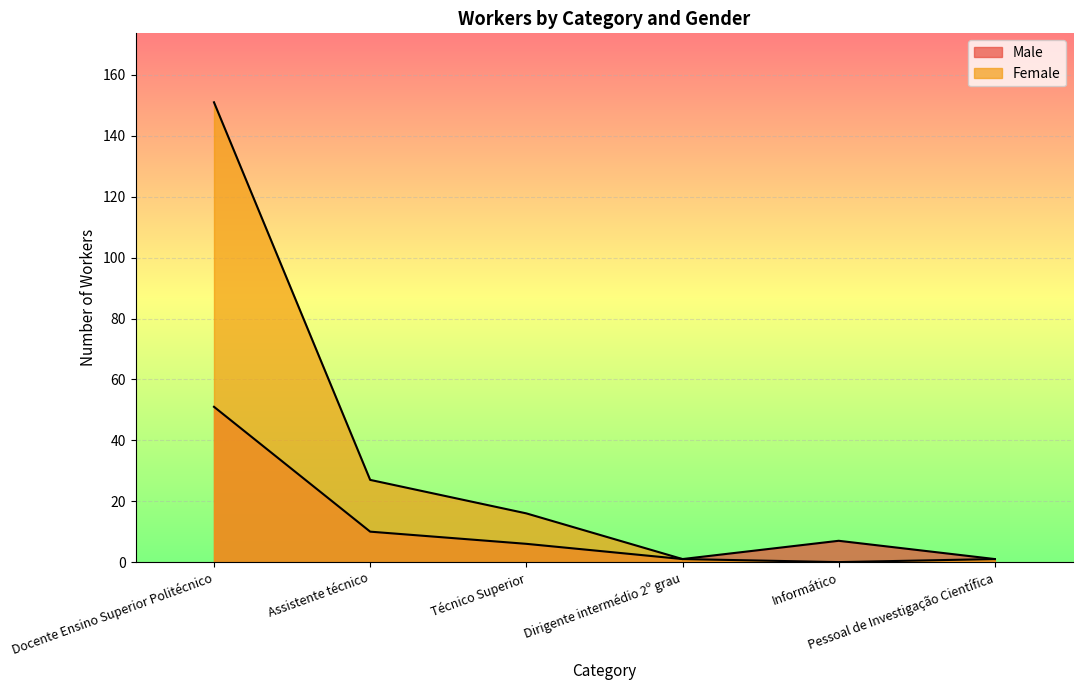

The value of Female at Informático is 0. True or false?

True